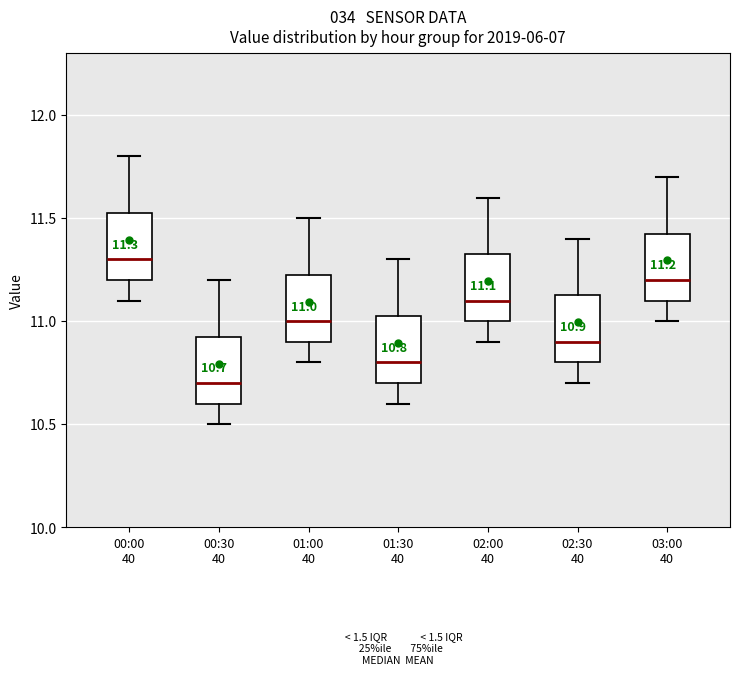

Which box has the highest median line?

00:00 40